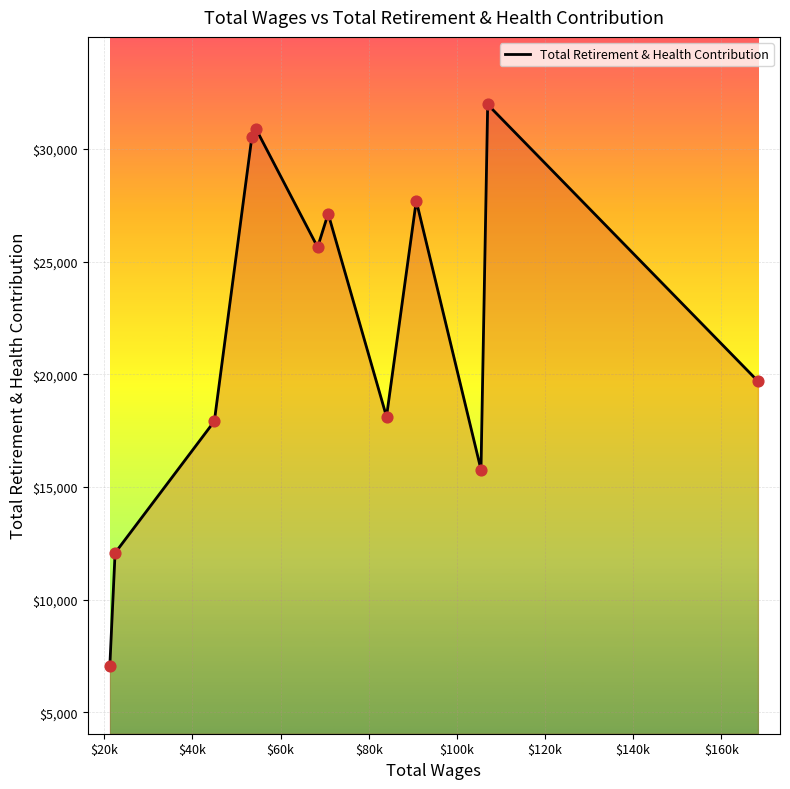

What is the difference between the maximum and minimum values?

24922